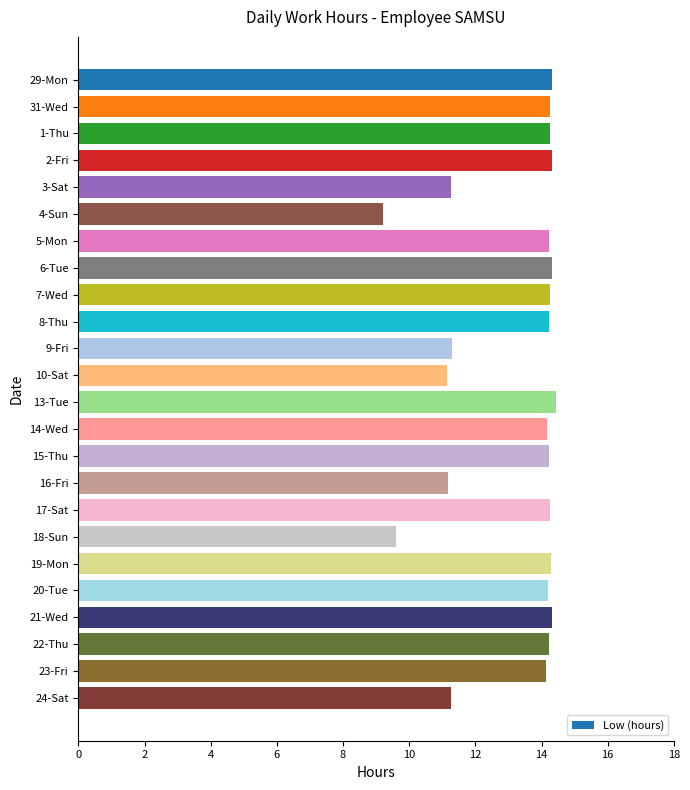

What is the ratio of the value at 17-Sat to the value at 31-Wed?

1.0